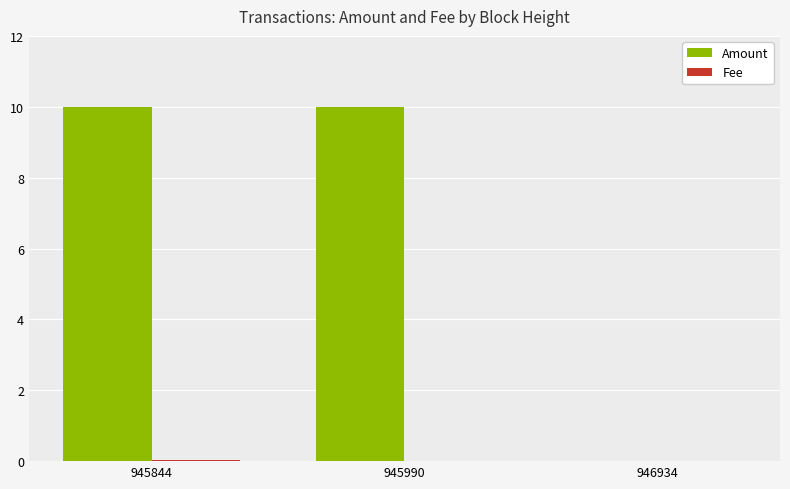

Which series has the largest total across all categories?

Amount